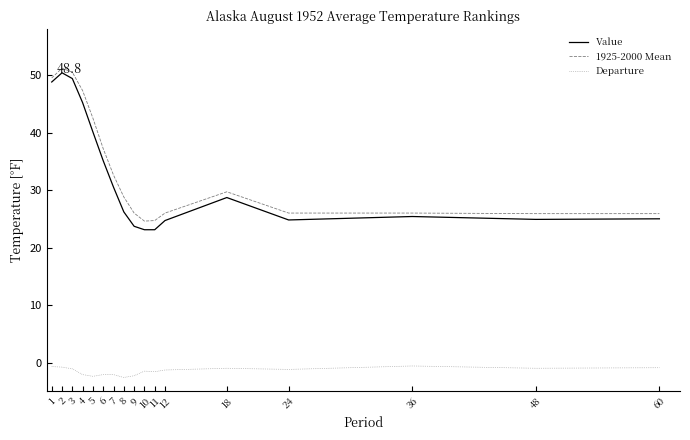

At which label does 1925-2000 Mean first exceed 28?

1